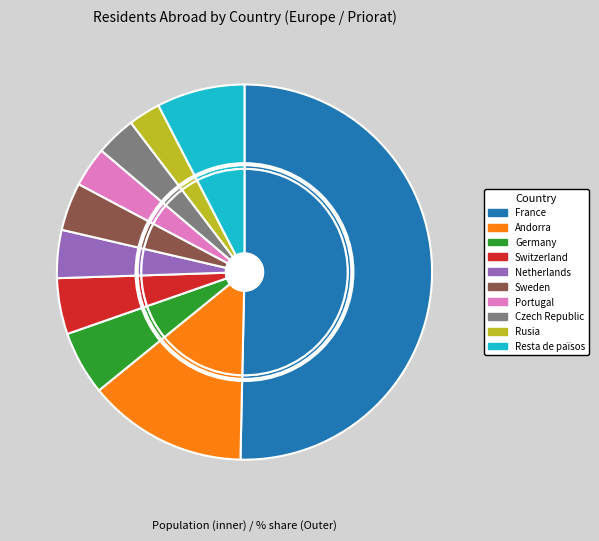

To the nearest percent, what portion does Switzerland represent?

5%